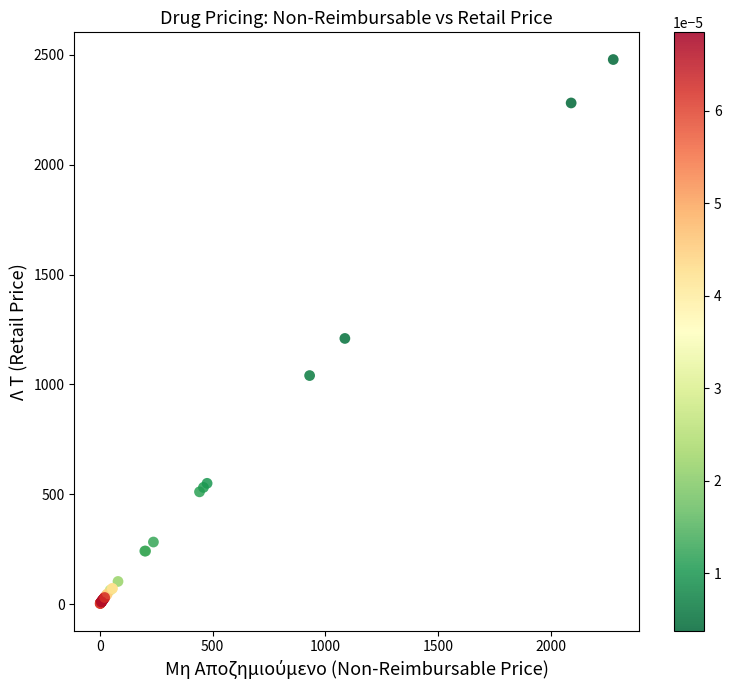

What Y value in the scatter plot is closest to 1240?

1209.4